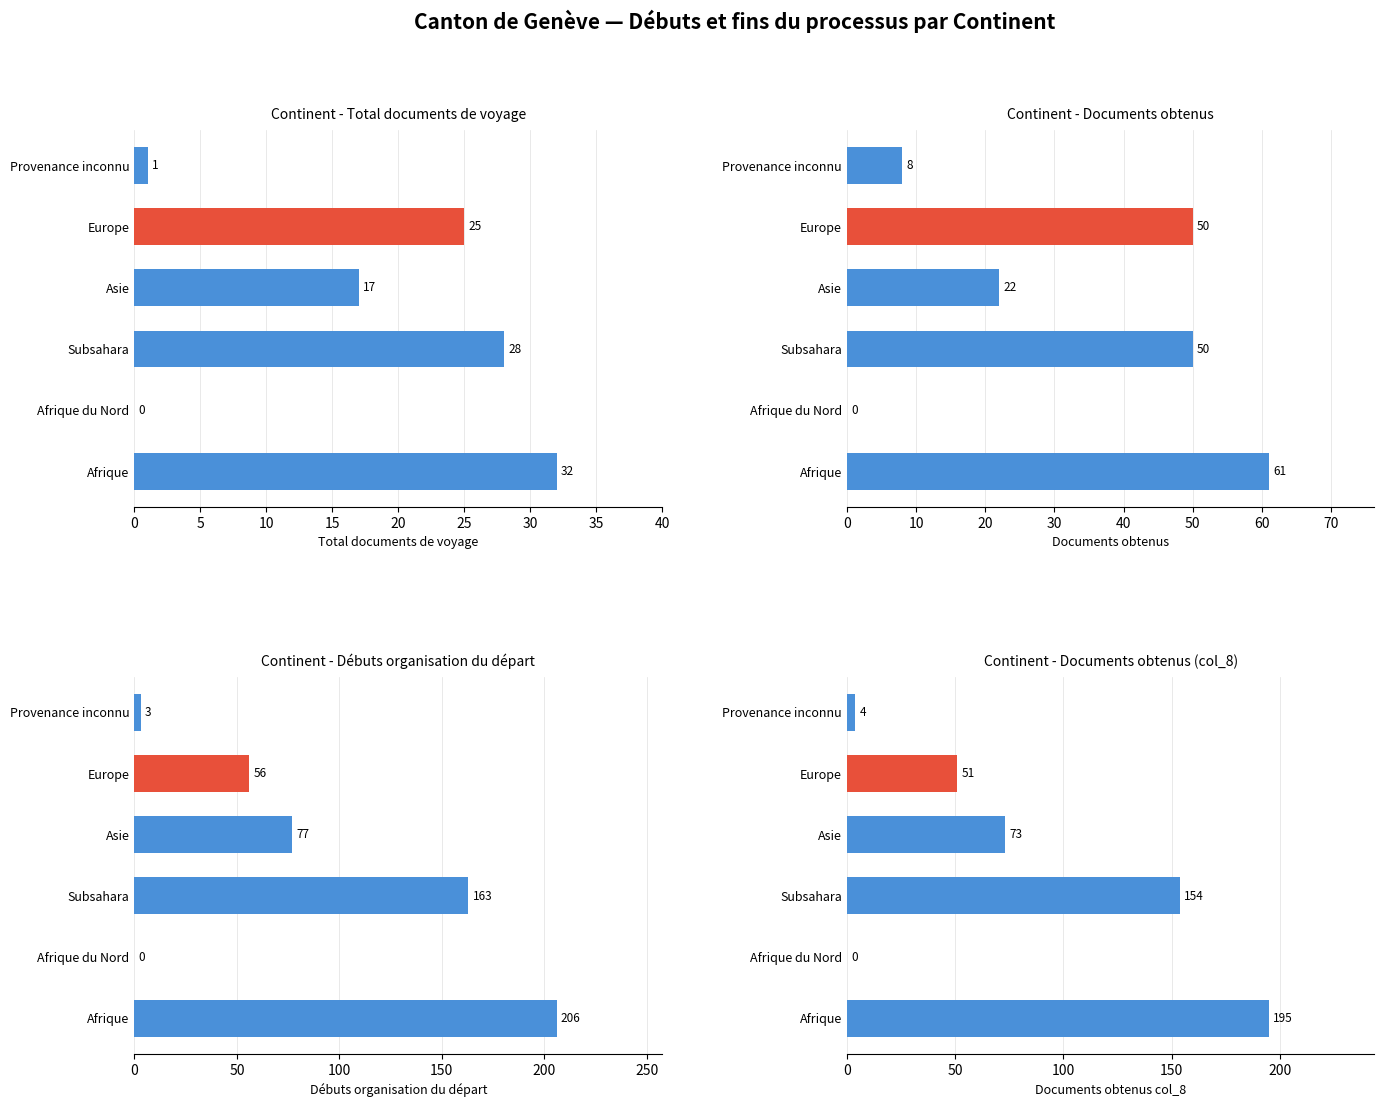

What is the average value of the Total documents de voyage obtenus series?

17